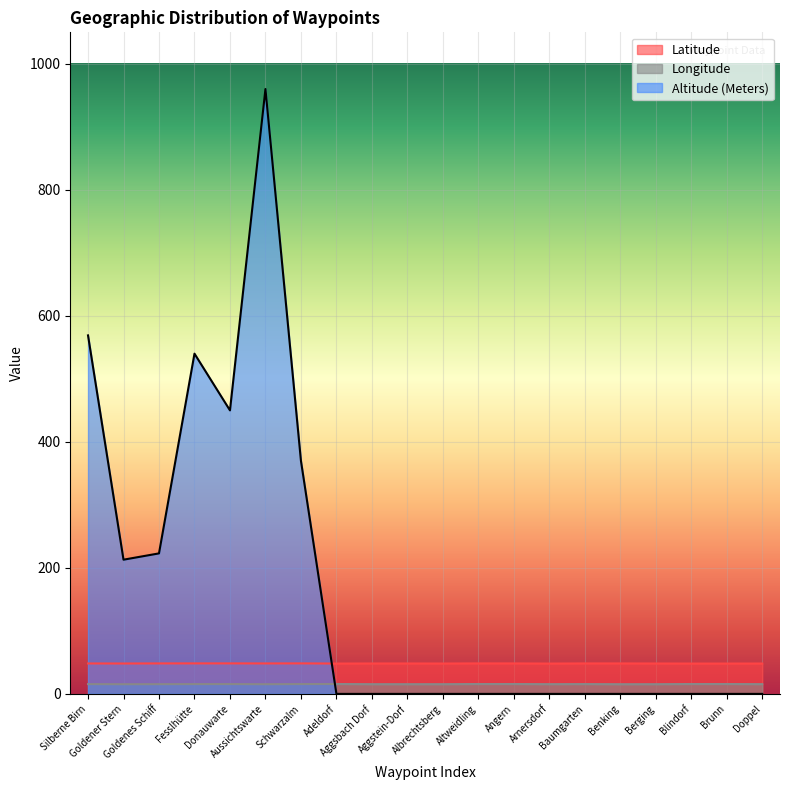

In Altitude (Meters), how many points are higher than both neighbors (excluding endpoints)?

2